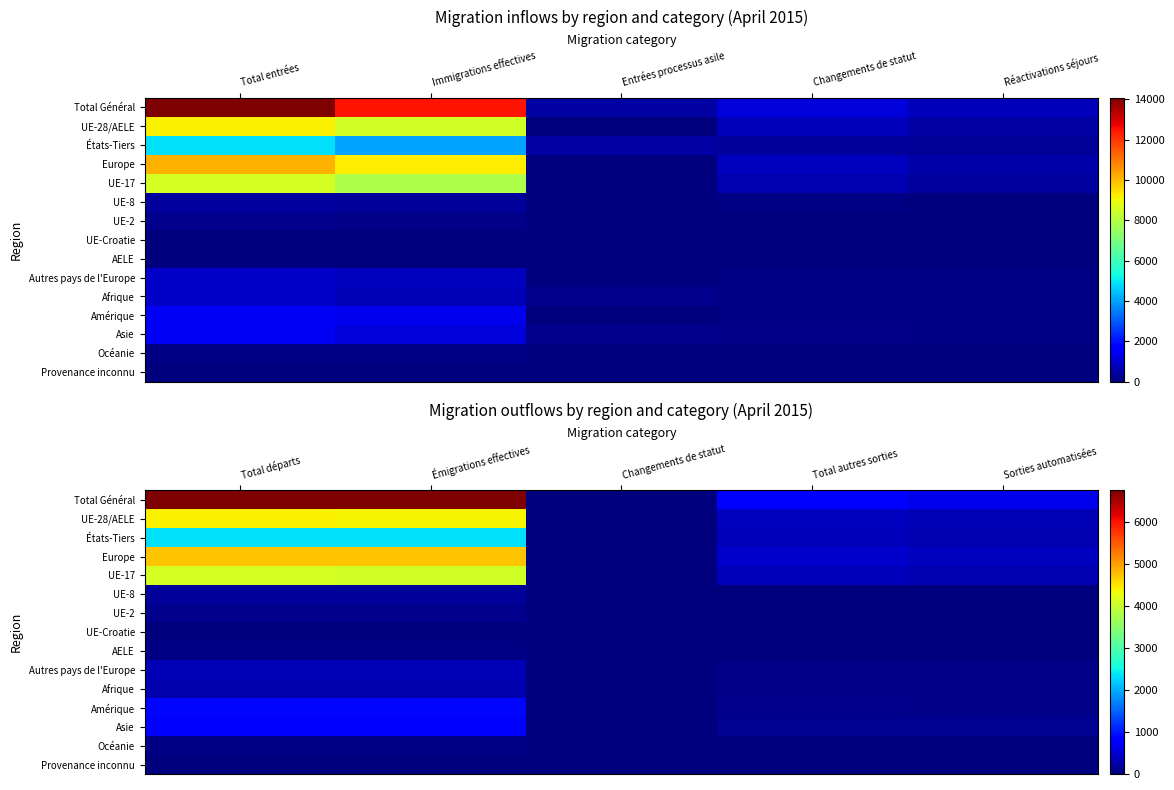

What is the spread (max minus min) of values at Total autres sorties?

756